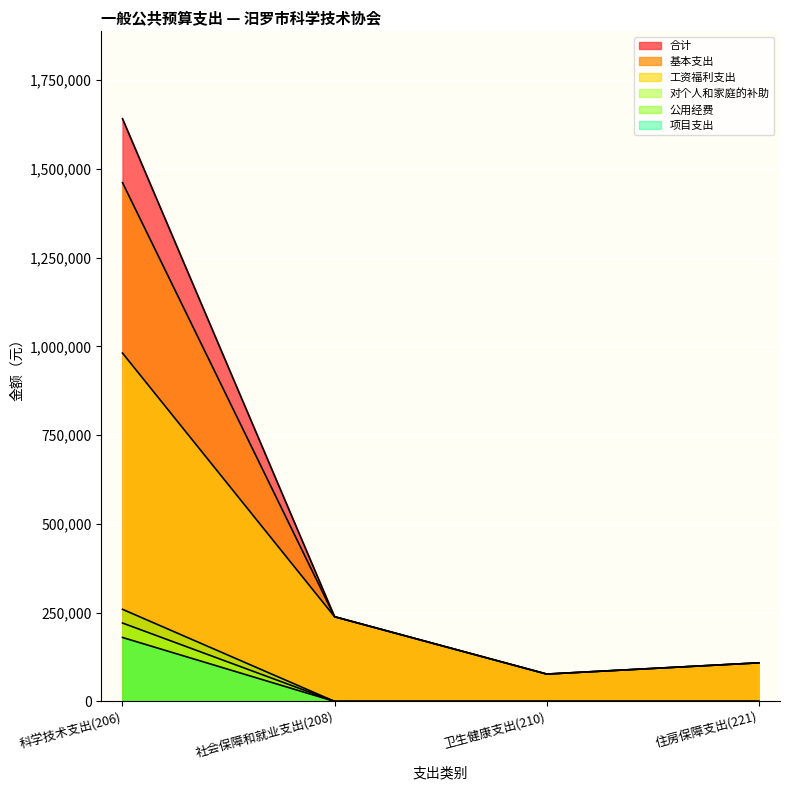

How many lines are shown in the chart?

6